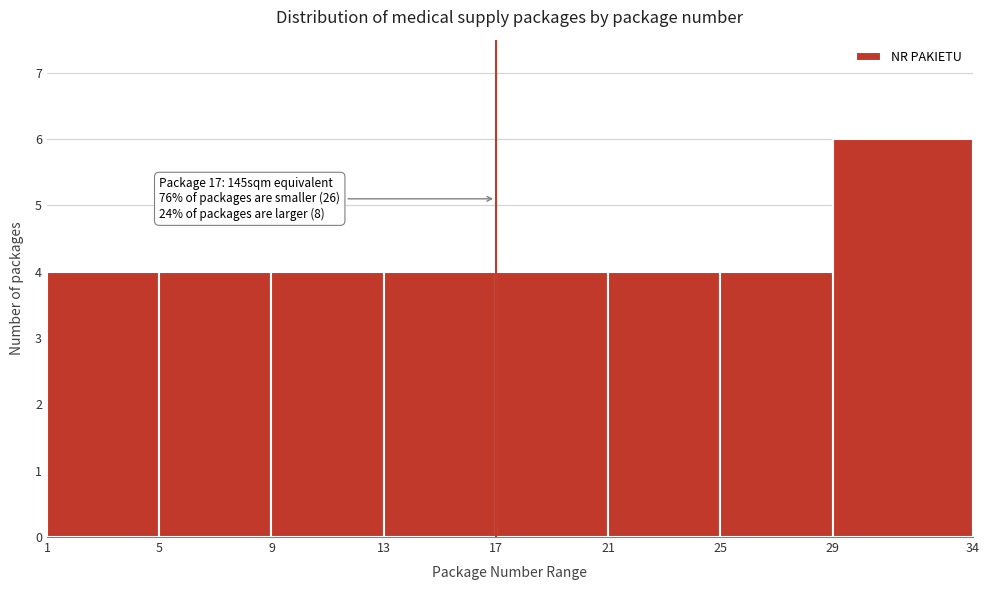

Which range on the x-axis has the tallest bar?

29 to 34